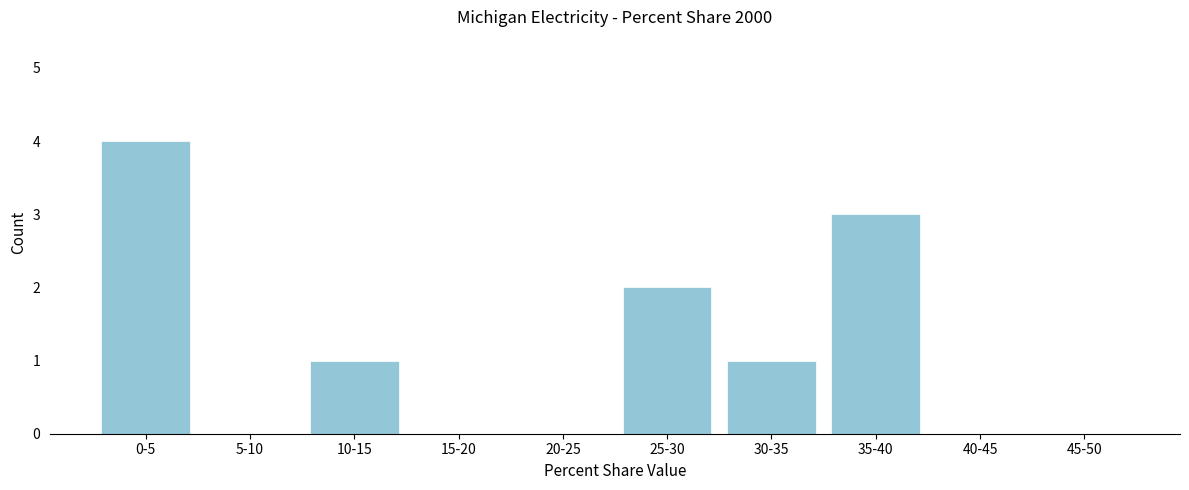

Reading right to left, extract all data points from this chart.

45-50=0	40-45=0	35-40=3	30-35=1	25-30=2	20-25=0	15-20=0	10-15=1	5-10=0	0-5=4